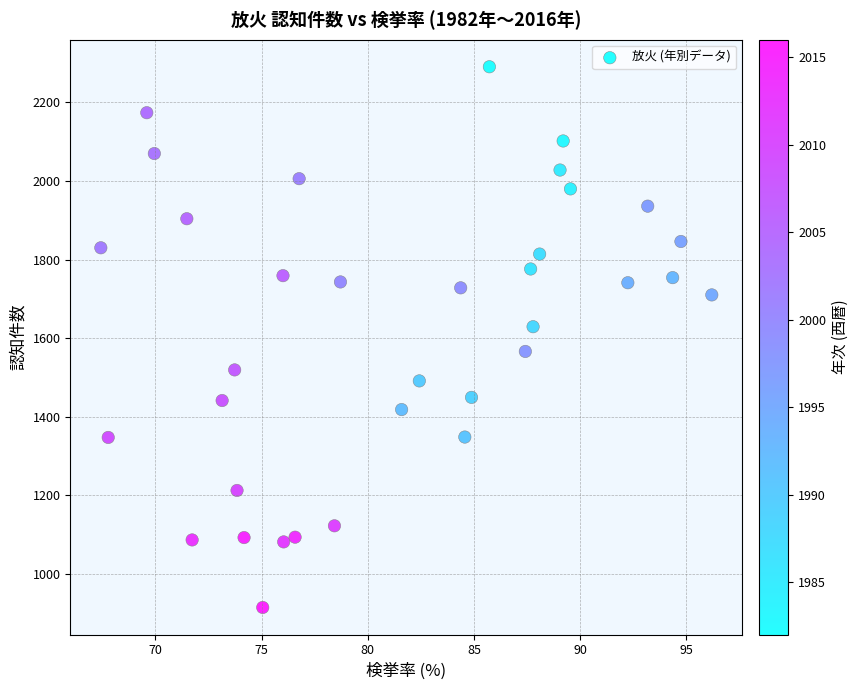

What is the range of Y values (max minus min)?

1377